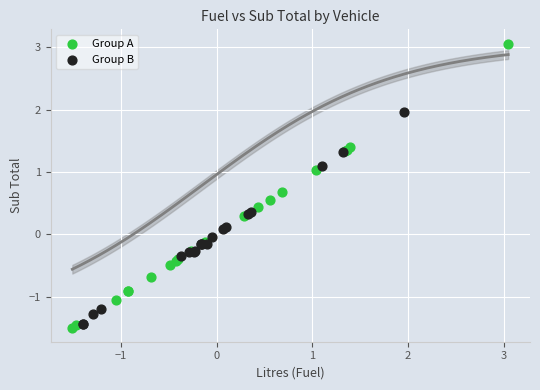

Which series reaches the minimum Y coordinate?

Group A